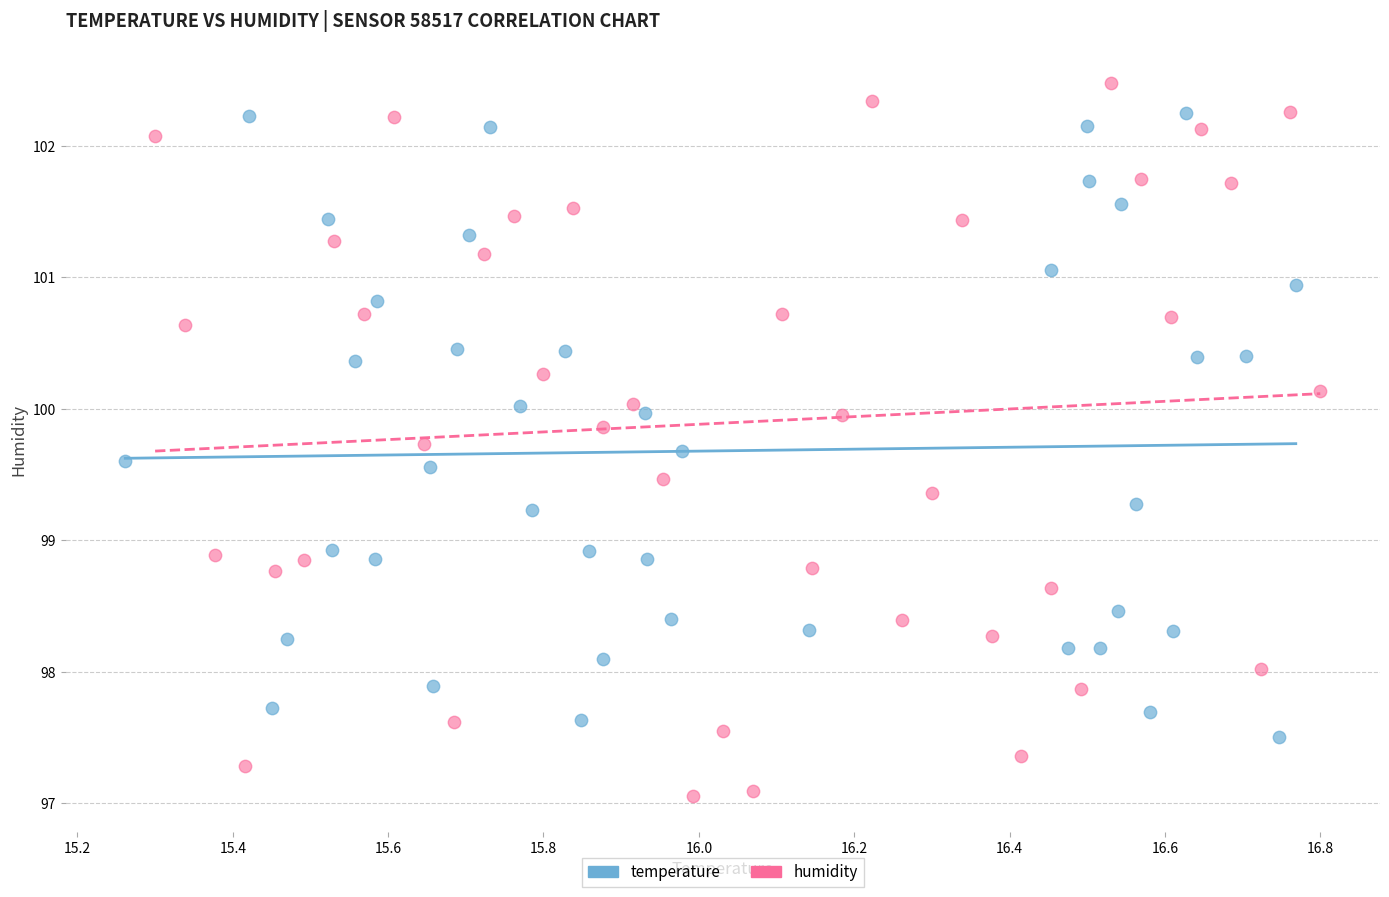

Which series has the largest Y range (max minus min)?

humidity